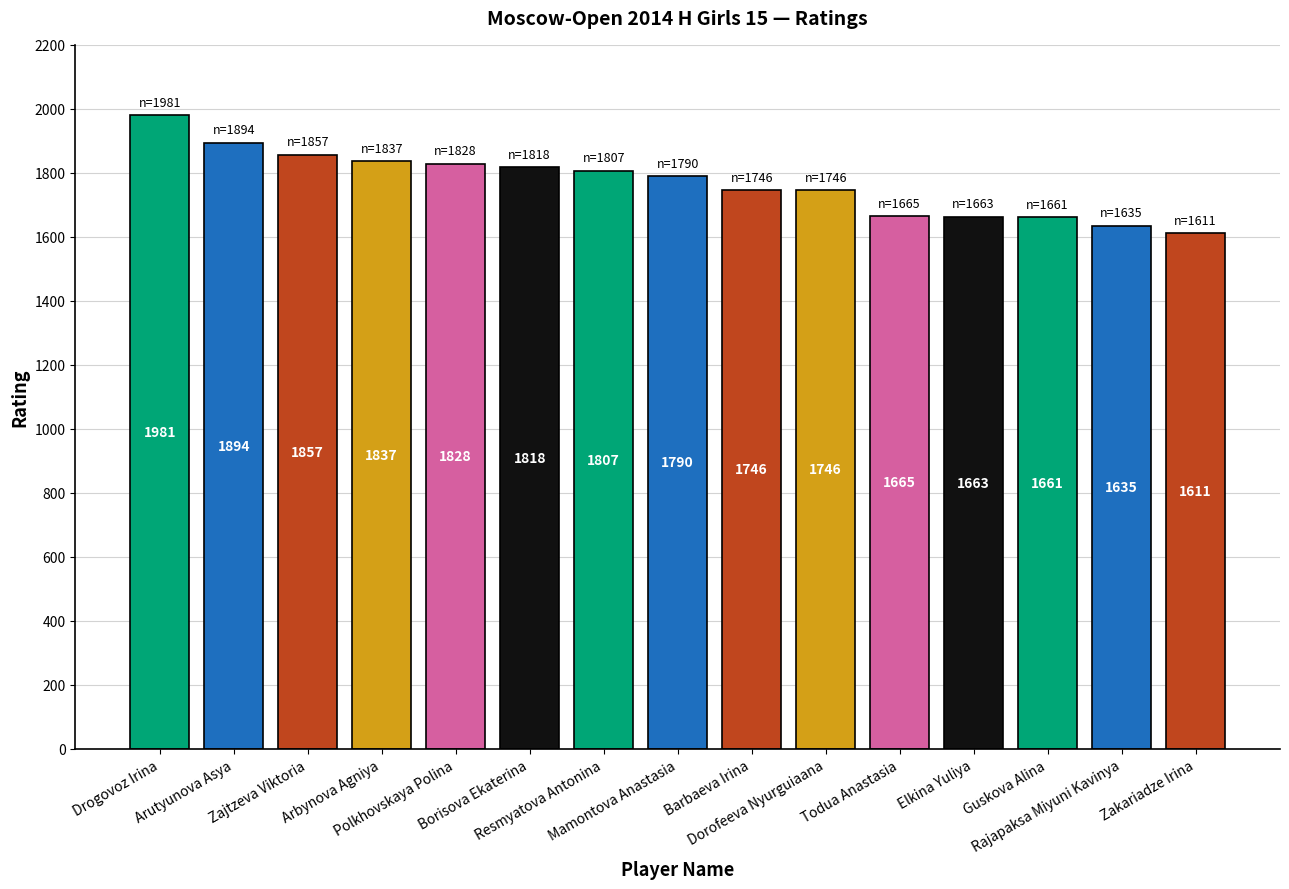

Is it true that the value at Zajtzeva Viktoria is 1857?

True